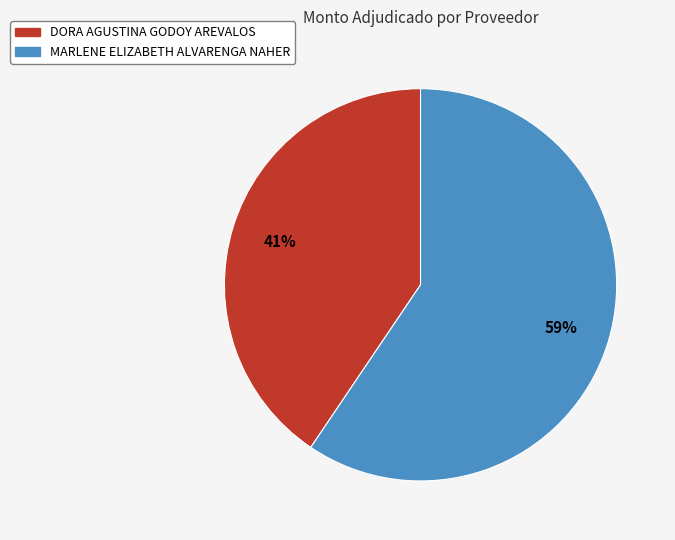

What is the ratio of the value at DORA AGUSTINA GODOY AREVALOS to the value at MARLENE ELIZABETH ALVARENGA NAHER?

0.7